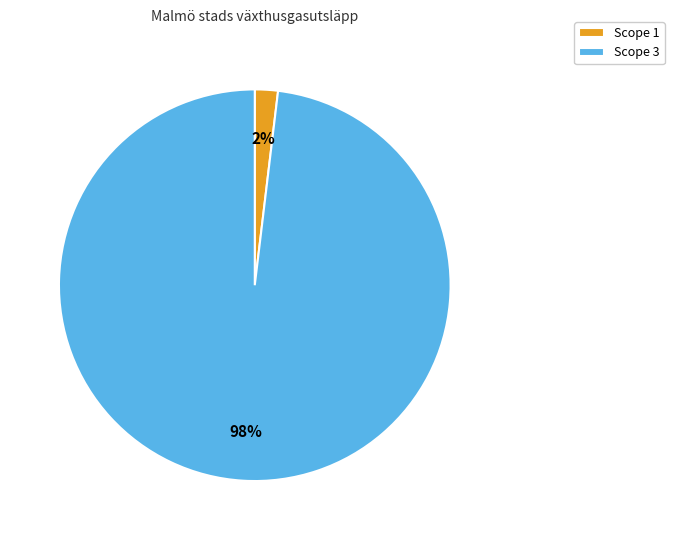

Between Scope 3 and Scope 1, which is larger?

Scope 3